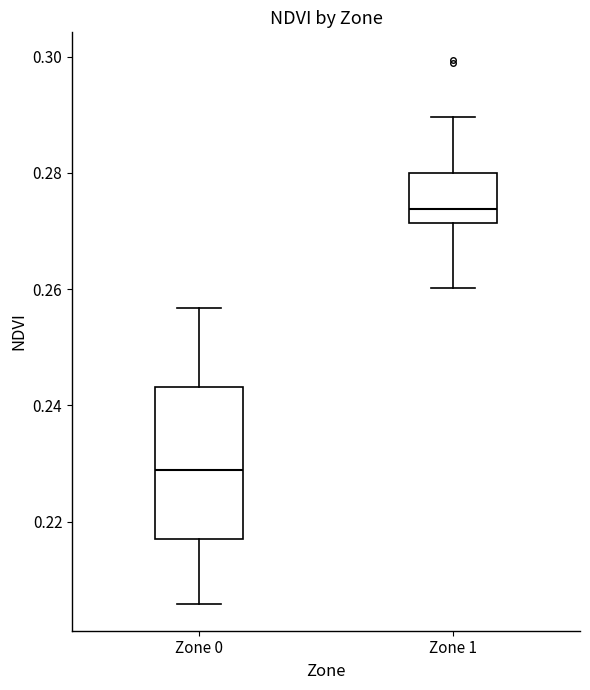

Reading left to right, read every box against the y-axis: the position of its median line, the range the box covers, and the ends of its whiskers. The values are not printed on the chart, so give them approximately, as read against the axis.

Zone 0: median 0.228, box 0.218 to 0.244, whiskers 0.206 to 0.256
Zone 1: median 0.274, box 0.272 to 0.280, whiskers 0.260 to 0.290